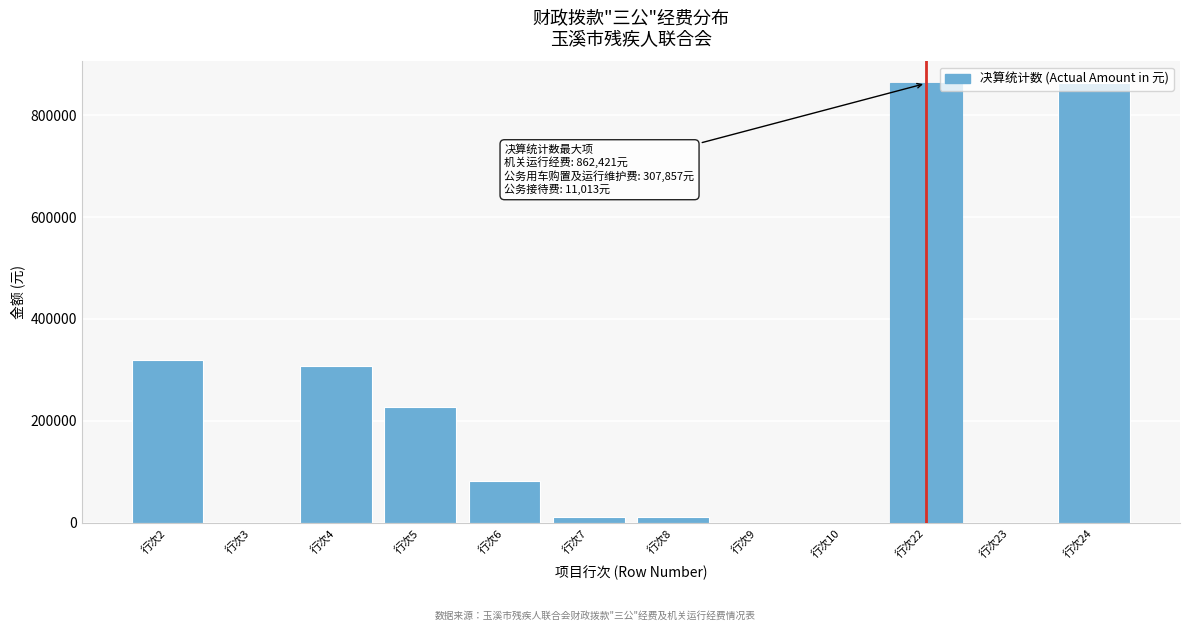

Is it true that the value at 行次5 is 226300.0?

True